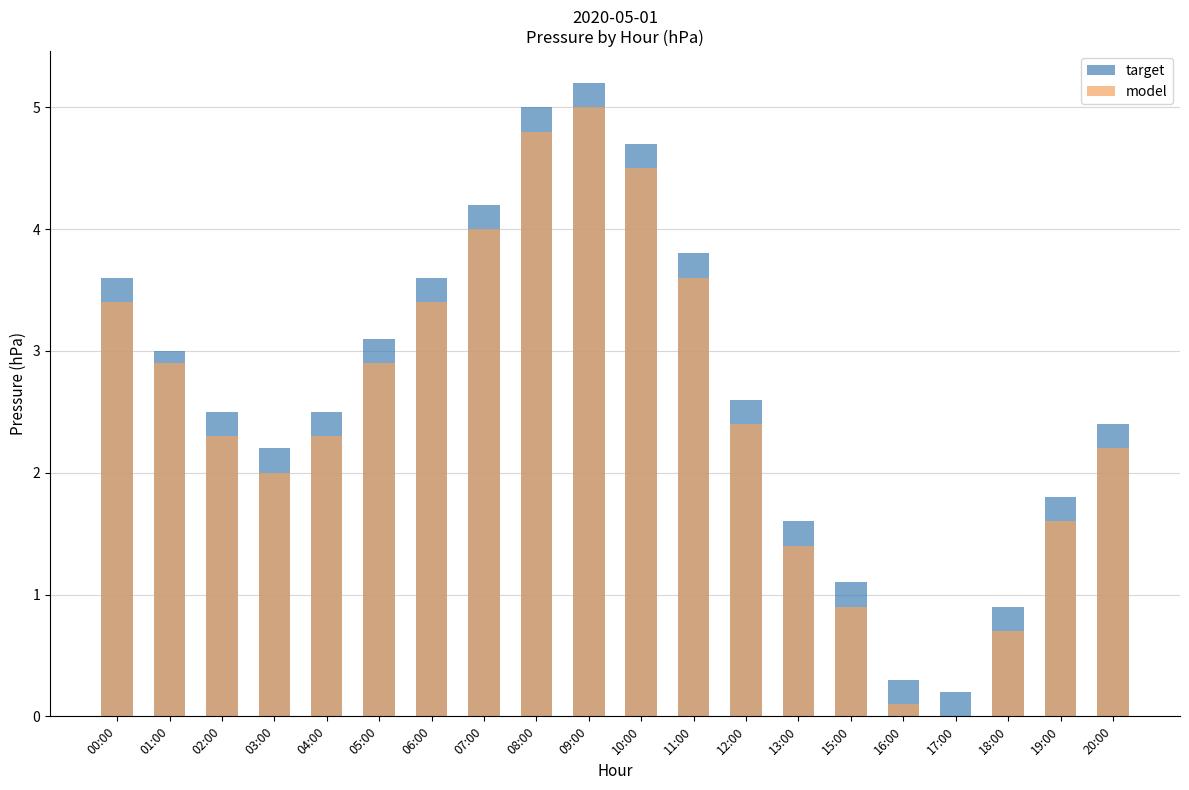

Which series has the largest total across all categories?

target